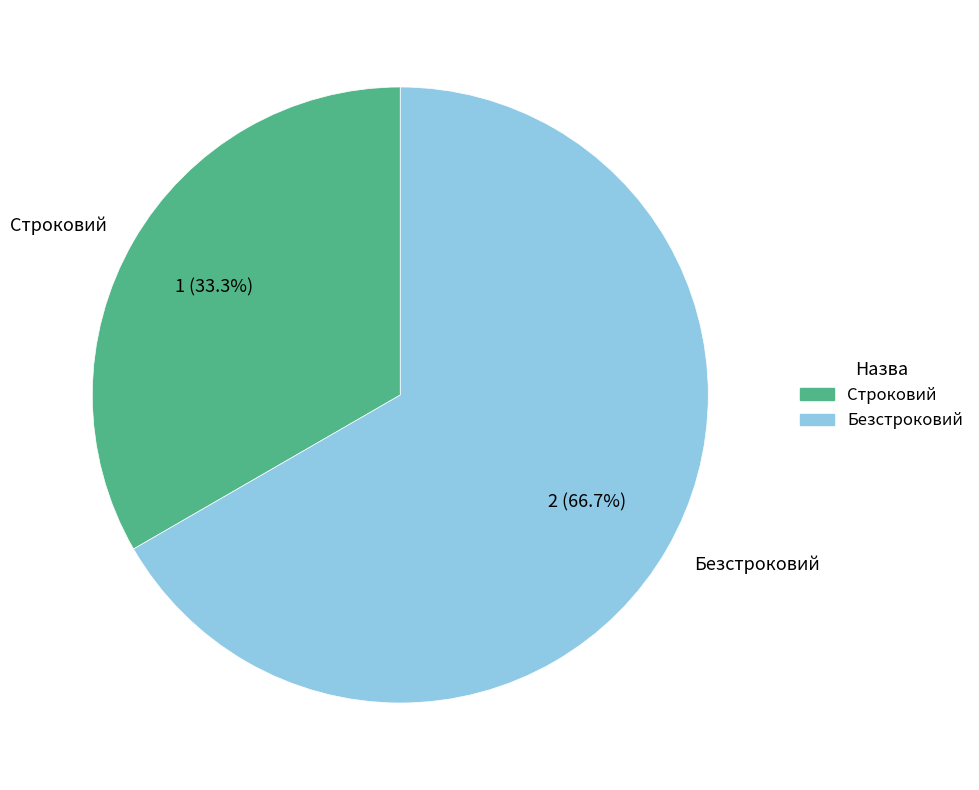

What is the smallest slice in the pie chart?

Строковий